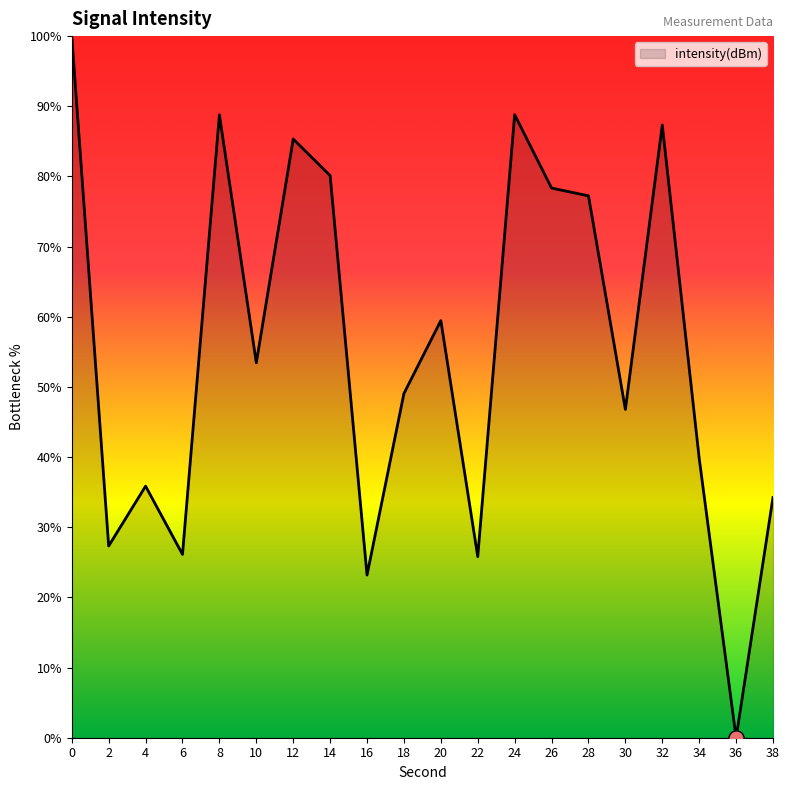

Which has a higher value, 38 or 10?

10